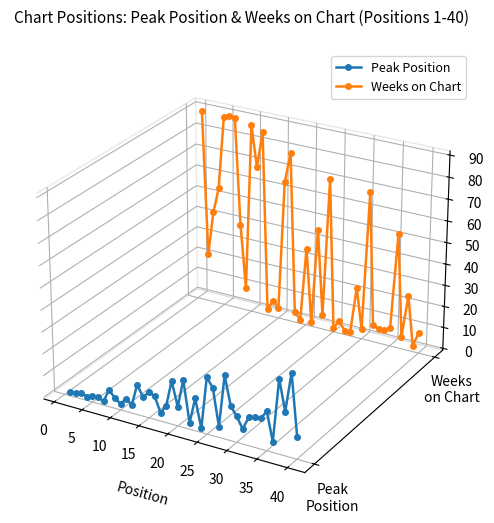

How many lines are shown in the chart?

2